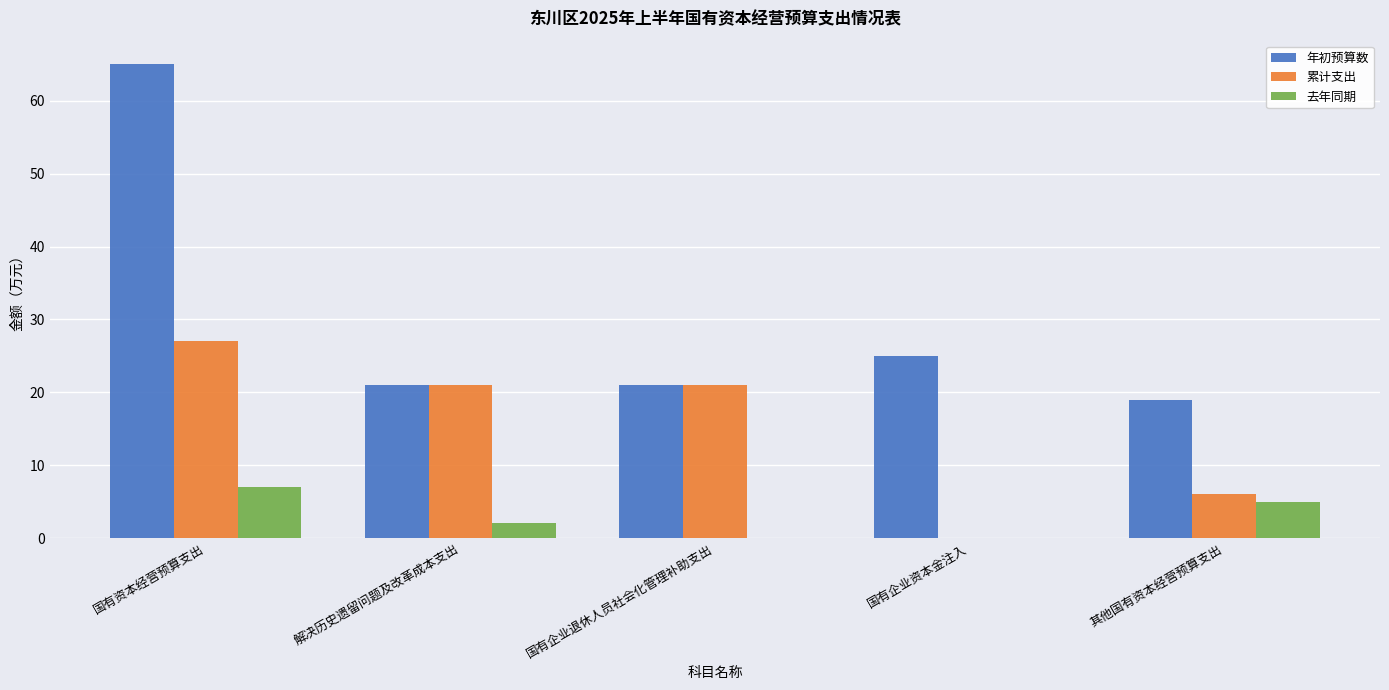

The value of 去年同期 at 其他国有资本经营预算支出 is 5. True or false?

True